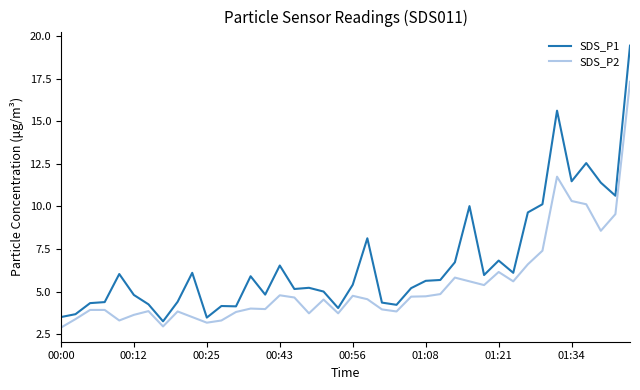

What is the maximum value for SDS_P2?

17.3